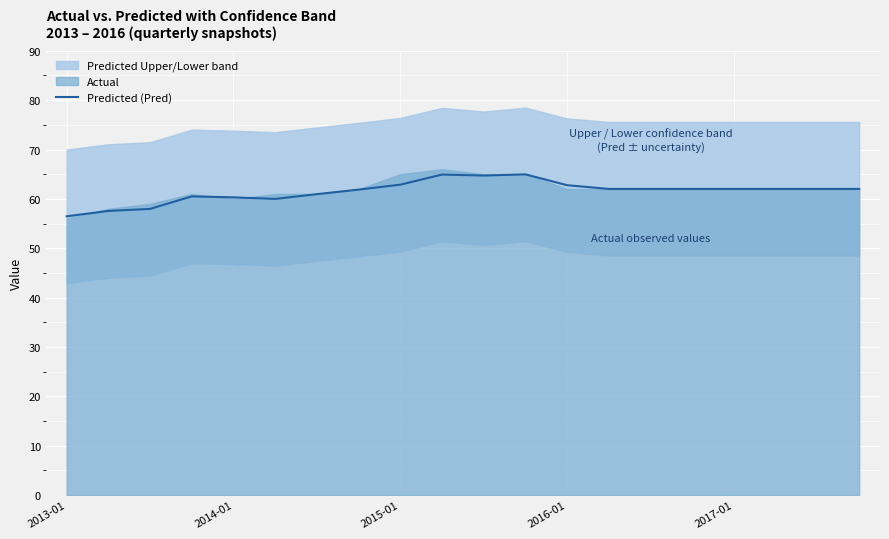

What is the smallest value displayed?

56.5